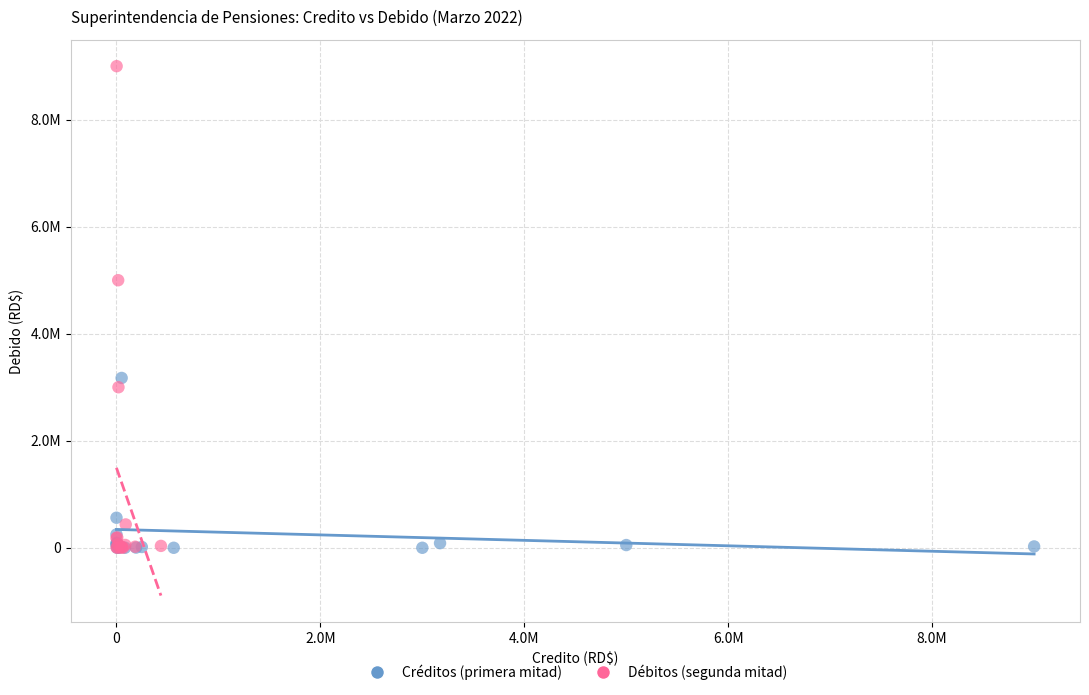

What are all the series names shown in the legend?

Créditos (primera mitad), Débitos (segunda mitad)